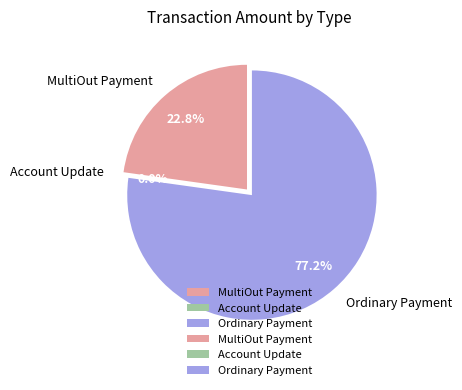

Count the number of slices in the pie.

3